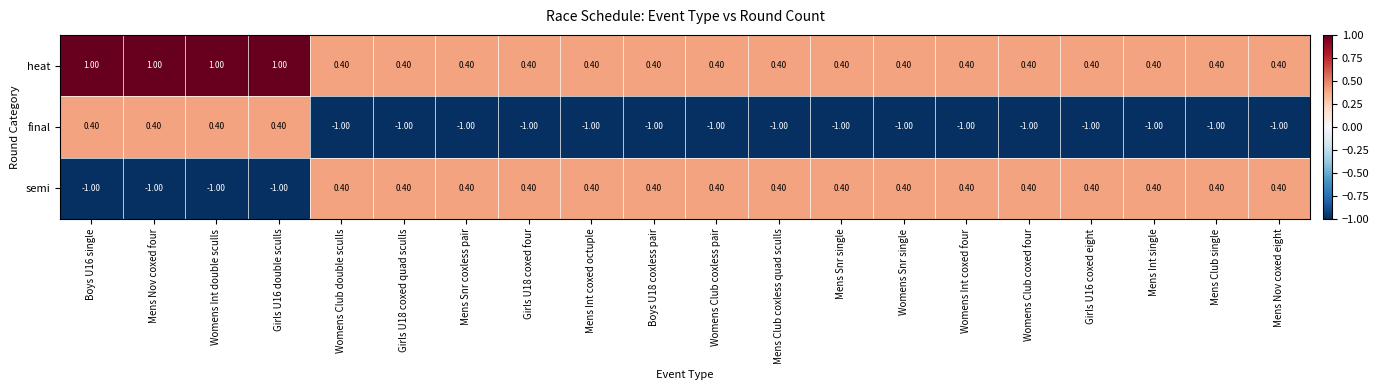

What is the smallest value displayed?

-1.0